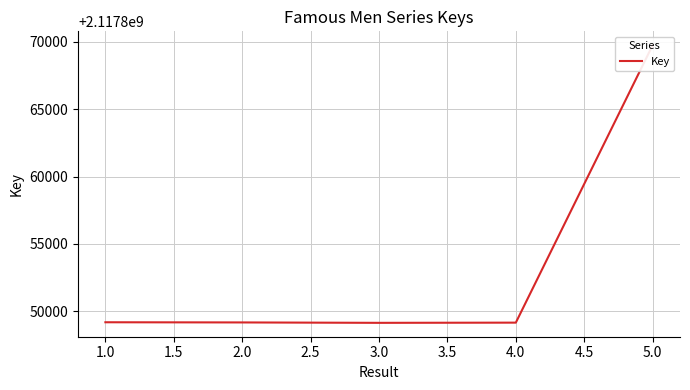

What is the value of the 5th point from the left?

2117869761